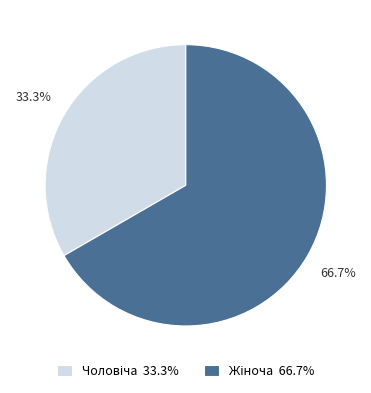

Is there a majority slice in this chart?

Yes